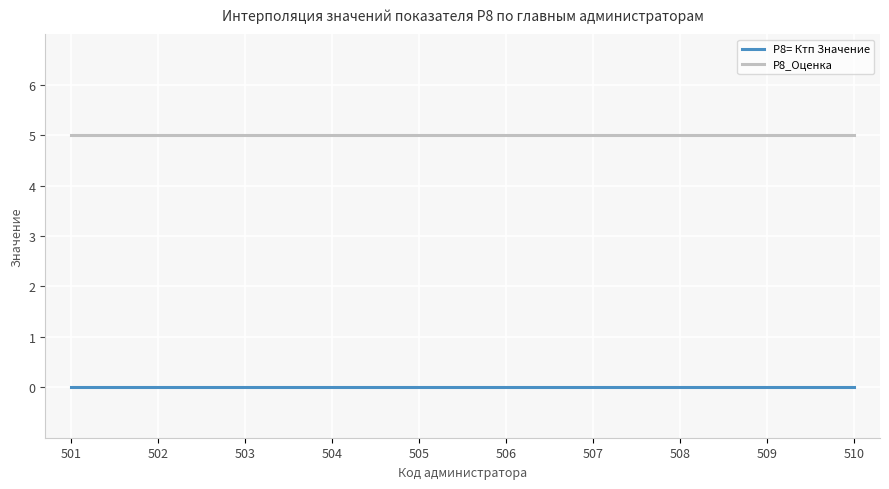

What value does the Р8_Оценка series have at 506?

5